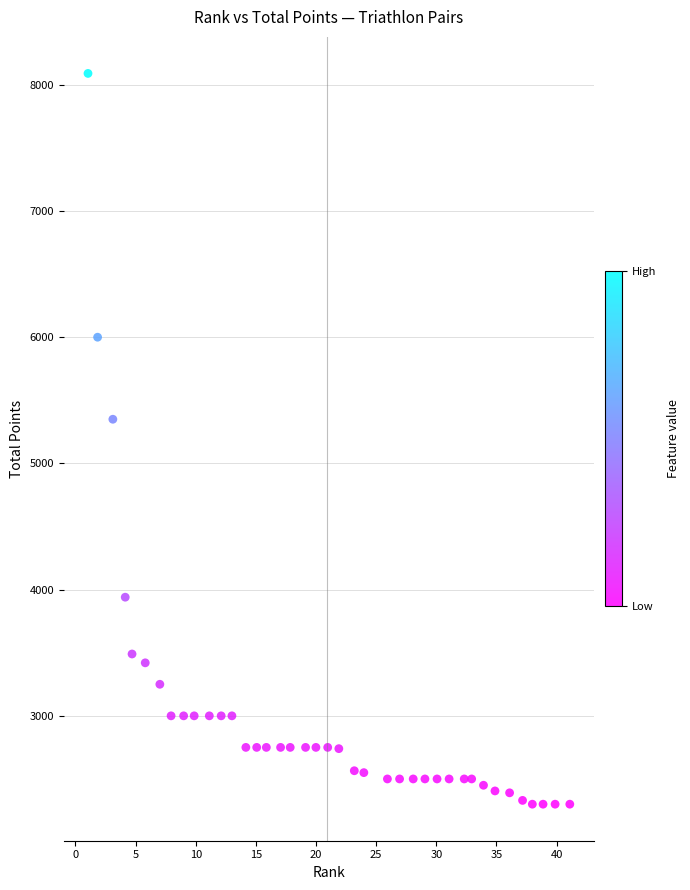

What Y value in the scatter plot is closest to 5195?

5350